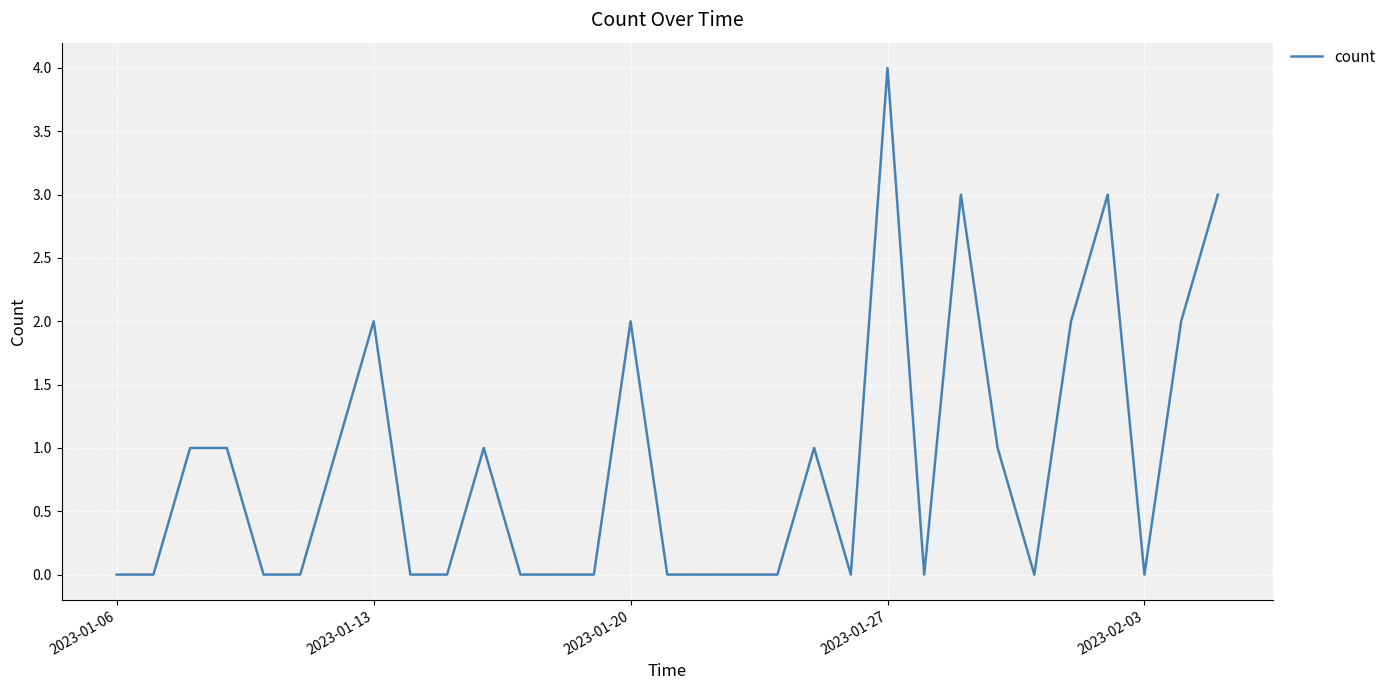

What is the maximum value shown in the chart?

4